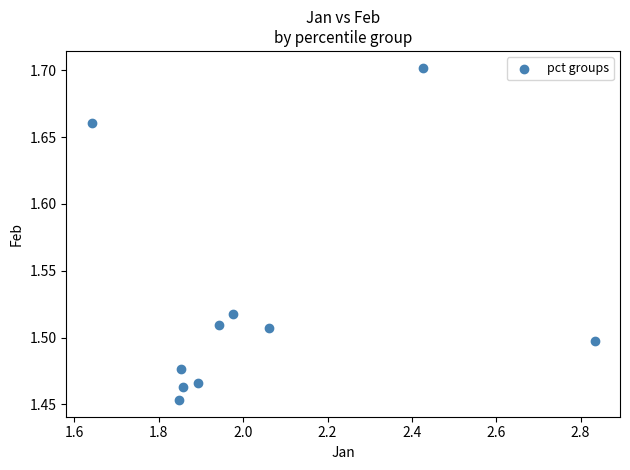

What is the range of X values (max minus min)?

1.2